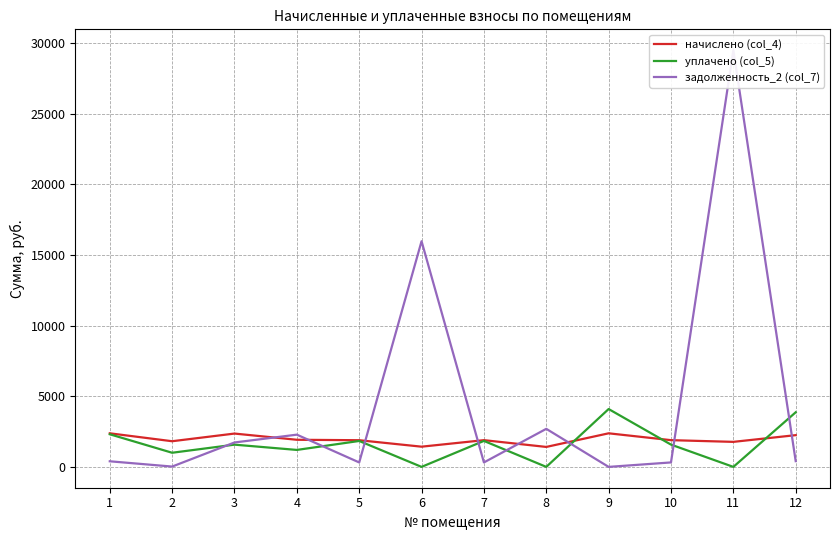

Reading right to left, what are all the values shown in this chart?

начислено (col_4): 2245.5	1770.4	1891.4	2375.5	1411.9	1891.4	1429.7	1886.9	1918.3	2357.5	1815.2	2375.5
уплачено (col_5): 3864.0	0.0	1576.2	4092.9	0.0	1838.2	0.0	1833.9	1200.0	1572.9	1000.0	2308.7
задолженность_2 (col_7): 405.9	29484.3	315.2	0.0	2691.8	315.2	15966.5	314.5	2280.6	1727.2	22.4	395.9